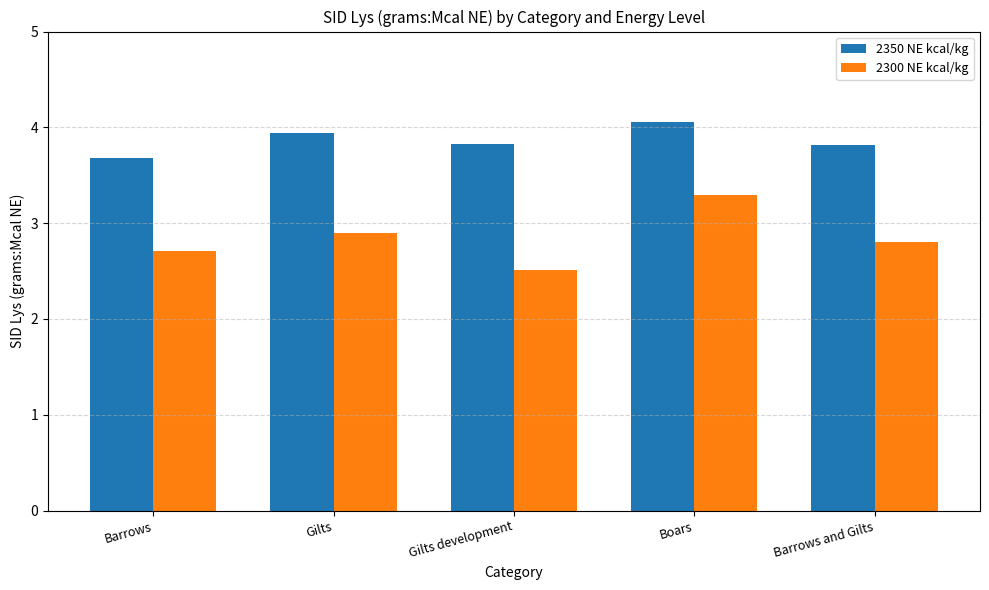

At Gilts development, list the series in order from largest to smallest.

2350 NE kcal/kg, 2300 NE kcal/kg